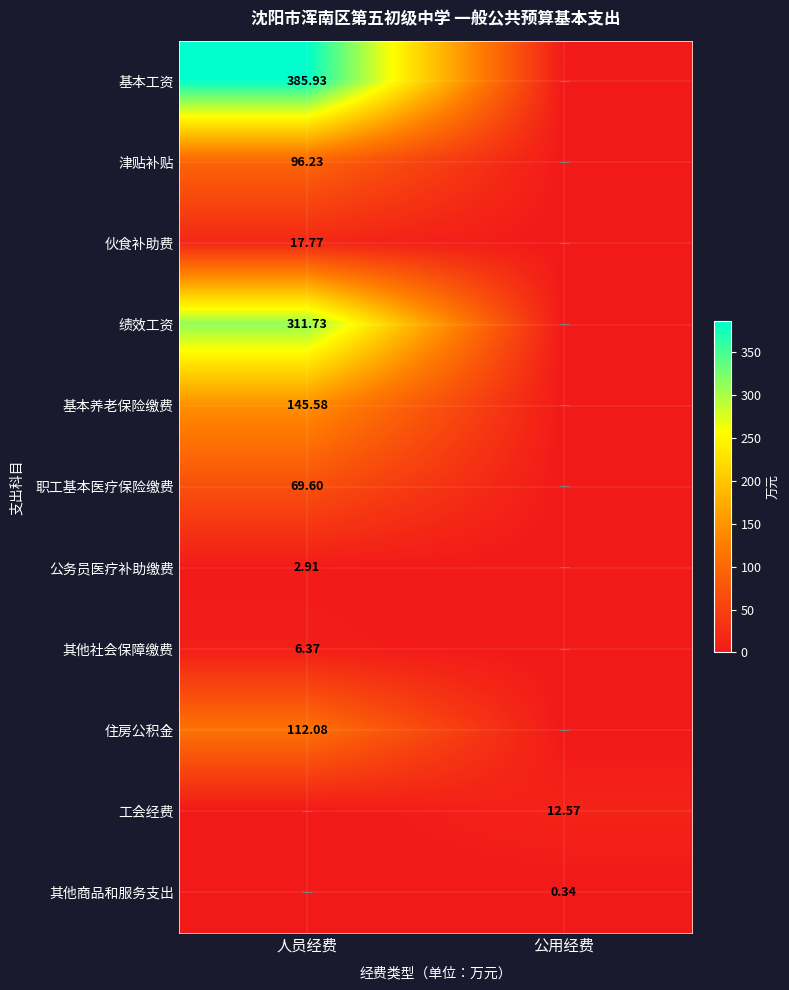

Is it true that 住房公积金 equals 0.0 at 公用经费?

True